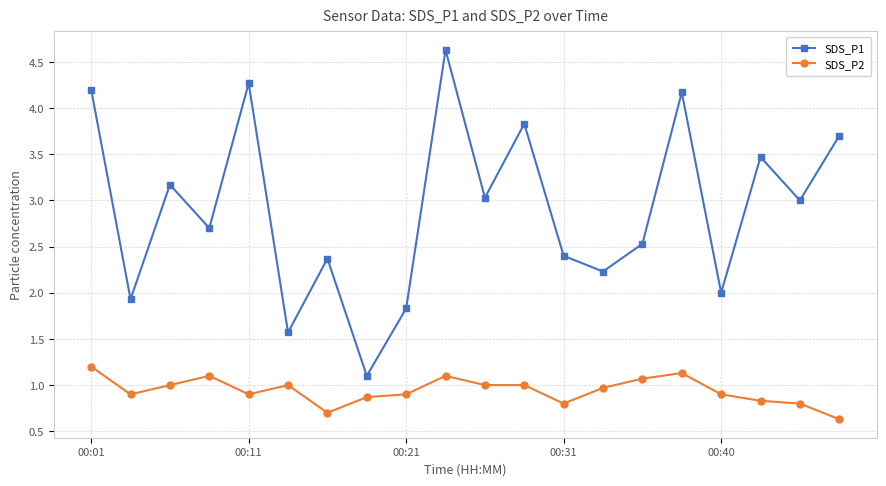

What are all the series names shown in the legend?

SDS_P1, SDS_P2